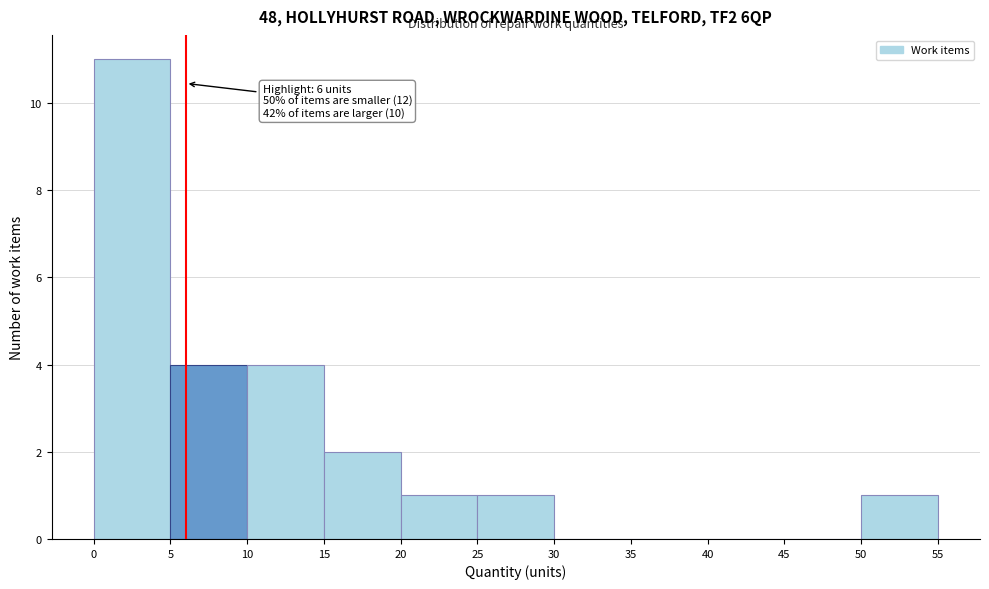

Which range on the x-axis has the tallest bar?

0 to 5